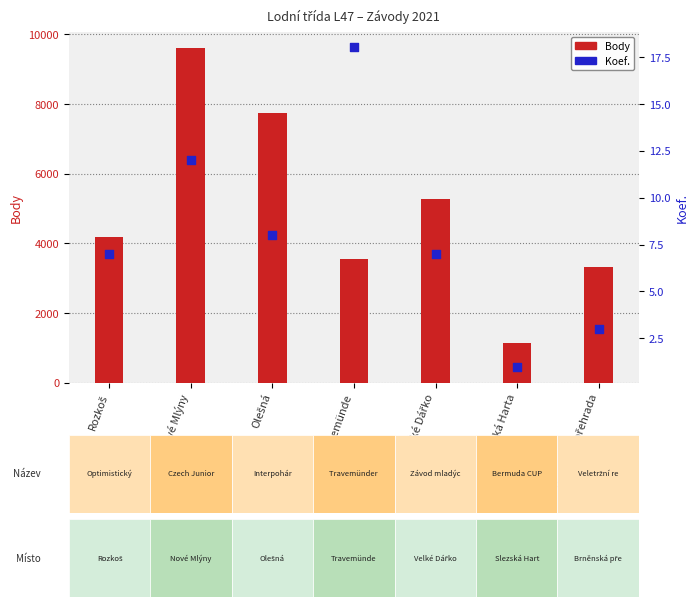

Which series contains the highest Y value?

Body